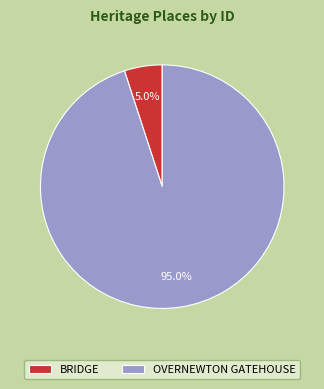

How much of the chart is everything except OVERNEWTON GATEHOUSE?

5.0%